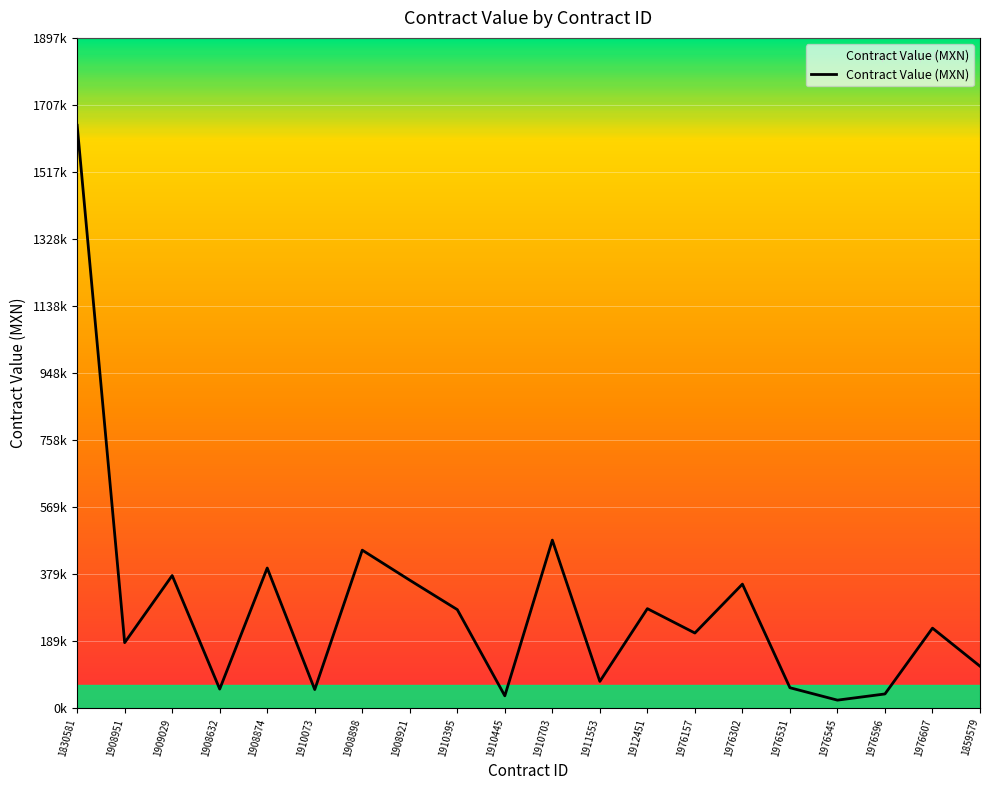

Is this an area chart (filled region under the line)?

Yes